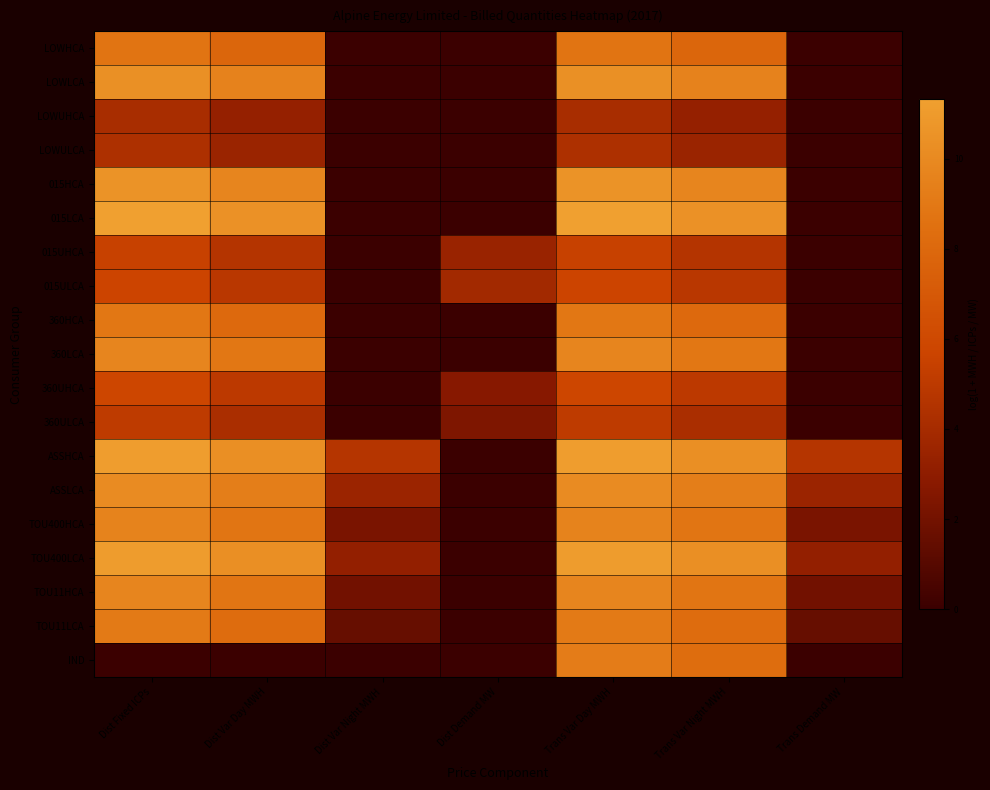

Reading right to left, extract all data points from this chart.

LOWHCA: Trans Demand MW=0.0	Trans Var Night MWH=7.9	Trans Var Day MWH=8.7	Dist Demand MW=0.0	Dist Var Night MWH=0.0	Dist Var Day MWH=7.9	Dist Fixed ICPs=8.7
LOWLCA: Trans Demand MW=0.0	Trans Var Night MWH=9.6	Trans Var Day MWH=10.4	Dist Demand MW=0.0	Dist Var Night MWH=0.0	Dist Var Day MWH=9.6	Dist Fixed ICPs=10.4
LOWUHCA: Trans Demand MW=0.0	Trans Var Night MWH=3.3	Trans Var Day MWH=4.1	Dist Demand MW=0.0	Dist Var Night MWH=0.0	Dist Var Day MWH=3.3	Dist Fixed ICPs=4.1
LOWULCA: Trans Demand MW=0.0	Trans Var Night MWH=3.5	Trans Var Day MWH=4.4	Dist Demand MW=0.0	Dist Var Night MWH=0.0	Dist Var Day MWH=3.5	Dist Fixed ICPs=4.4
015HCA: Trans Demand MW=0.0	Trans Var Night MWH=9.8	Trans Var Day MWH=10.6	Dist Demand MW=0.0	Dist Var Night MWH=0.0	Dist Var Day MWH=9.8	Dist Fixed ICPs=10.6
015LCA: Trans Demand MW=0.0	Trans Var Night MWH=10.5	Trans Var Day MWH=11.3	Dist Demand MW=0.0	Dist Var Night MWH=0.0	Dist Var Day MWH=10.5	Dist Fixed ICPs=11.3
015UHCA: Trans Demand MW=0.0	Trans Var Night MWH=4.6	Trans Var Day MWH=5.5	Dist Demand MW=3.5	Dist Var Night MWH=0.0	Dist Var Day MWH=4.6	Dist Fixed ICPs=5.5
015ULCA: Trans Demand MW=0.0	Trans Var Night MWH=4.8	Trans Var Day MWH=5.7	Dist Demand MW=3.9	Dist Var Night MWH=0.0	Dist Var Day MWH=4.8	Dist Fixed ICPs=5.7
360HCA: Trans Demand MW=0.0	Trans Var Night MWH=8.1	Trans Var Day MWH=8.9	Dist Demand MW=0.0	Dist Var Night MWH=0.0	Dist Var Day MWH=8.1	Dist Fixed ICPs=8.9
360LCA: Trans Demand MW=0.0	Trans Var Night MWH=8.9	Trans Var Day MWH=9.7	Dist Demand MW=0.0	Dist Var Night MWH=0.0	Dist Var Day MWH=8.9	Dist Fixed ICPs=9.7
360UHCA: Trans Demand MW=0.0	Trans Var Night MWH=5.0	Trans Var Day MWH=5.8	Dist Demand MW=2.7	Dist Var Night MWH=0.0	Dist Var Day MWH=5.0	Dist Fixed ICPs=5.8
360ULCA: Trans Demand MW=0.0	Trans Var Night MWH=4.2	Trans Var Day MWH=5.1	Dist Demand MW=2.4	Dist Var Night MWH=0.0	Dist Var Day MWH=4.2	Dist Fixed ICPs=5.1
ASSHCA: Trans Demand MW=4.7	Trans Var Night MWH=10.3	Trans Var Day MWH=11.1	Dist Demand MW=0.0	Dist Var Night MWH=4.7	Dist Var Day MWH=10.3	Dist Fixed ICPs=11.1
ASSLCA: Trans Demand MW=3.6	Trans Var Night MWH=9.3	Trans Var Day MWH=10.1	Dist Demand MW=0.0	Dist Var Night MWH=3.6	Dist Var Day MWH=9.3	Dist Fixed ICPs=10.1
TOU400HCA: Trans Demand MW=2.3	Trans Var Night MWH=8.8	Trans Var Day MWH=9.6	Dist Demand MW=0.0	Dist Var Night MWH=2.3	Dist Var Day MWH=8.8	Dist Fixed ICPs=9.6
TOU400LCA: Trans Demand MW=3.2	Trans Var Night MWH=10.3	Trans Var Day MWH=11.1	Dist Demand MW=0.0	Dist Var Night MWH=3.2	Dist Var Day MWH=10.3	Dist Fixed ICPs=11.1
TOU11HCA: Trans Demand MW=2.0	Trans Var Night MWH=8.8	Trans Var Day MWH=9.7	Dist Demand MW=0.0	Dist Var Night MWH=2.0	Dist Var Day MWH=8.8	Dist Fixed ICPs=9.7
TOU11LCA: Trans Demand MW=1.6	Trans Var Night MWH=8.2	Trans Var Day MWH=9.1	Dist Demand MW=0.0	Dist Var Night MWH=1.6	Dist Var Day MWH=8.2	Dist Fixed ICPs=9.1
IND: Trans Demand MW=0.0	Trans Var Night MWH=8.3	Trans Var Day MWH=9.2	Dist Demand MW=0.0	Dist Var Night MWH=0.0	Dist Var Day MWH=0.0	Dist Fixed ICPs=0.0